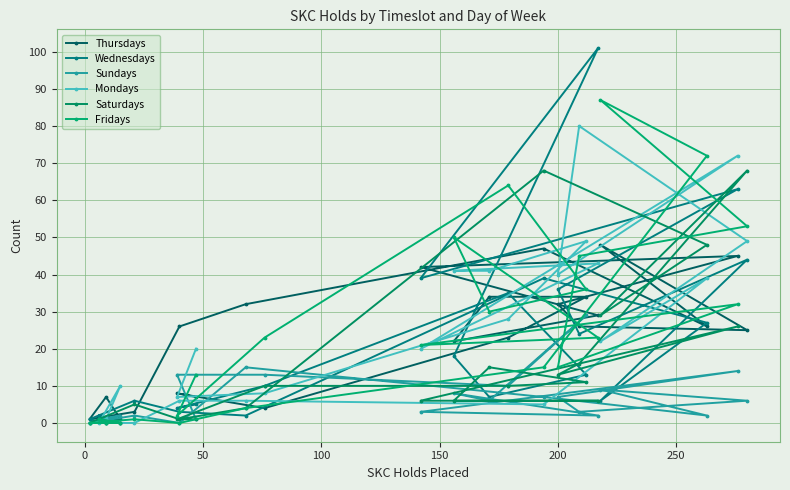

What are all the series names shown in the legend?

Thursdays, Wednesdays, Sundays, Mondays, Saturdays, Fridays